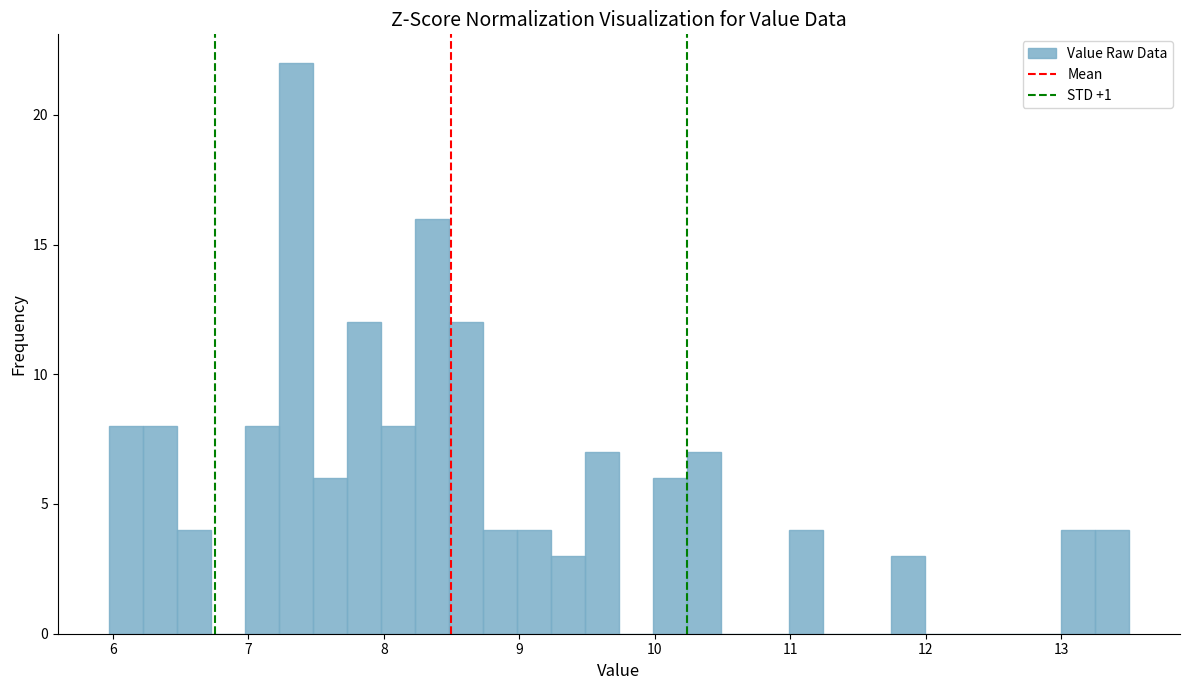

Around what value on the x-axis is the tallest bar? Give the approximate position of its centre, as read against the axis.

7.4